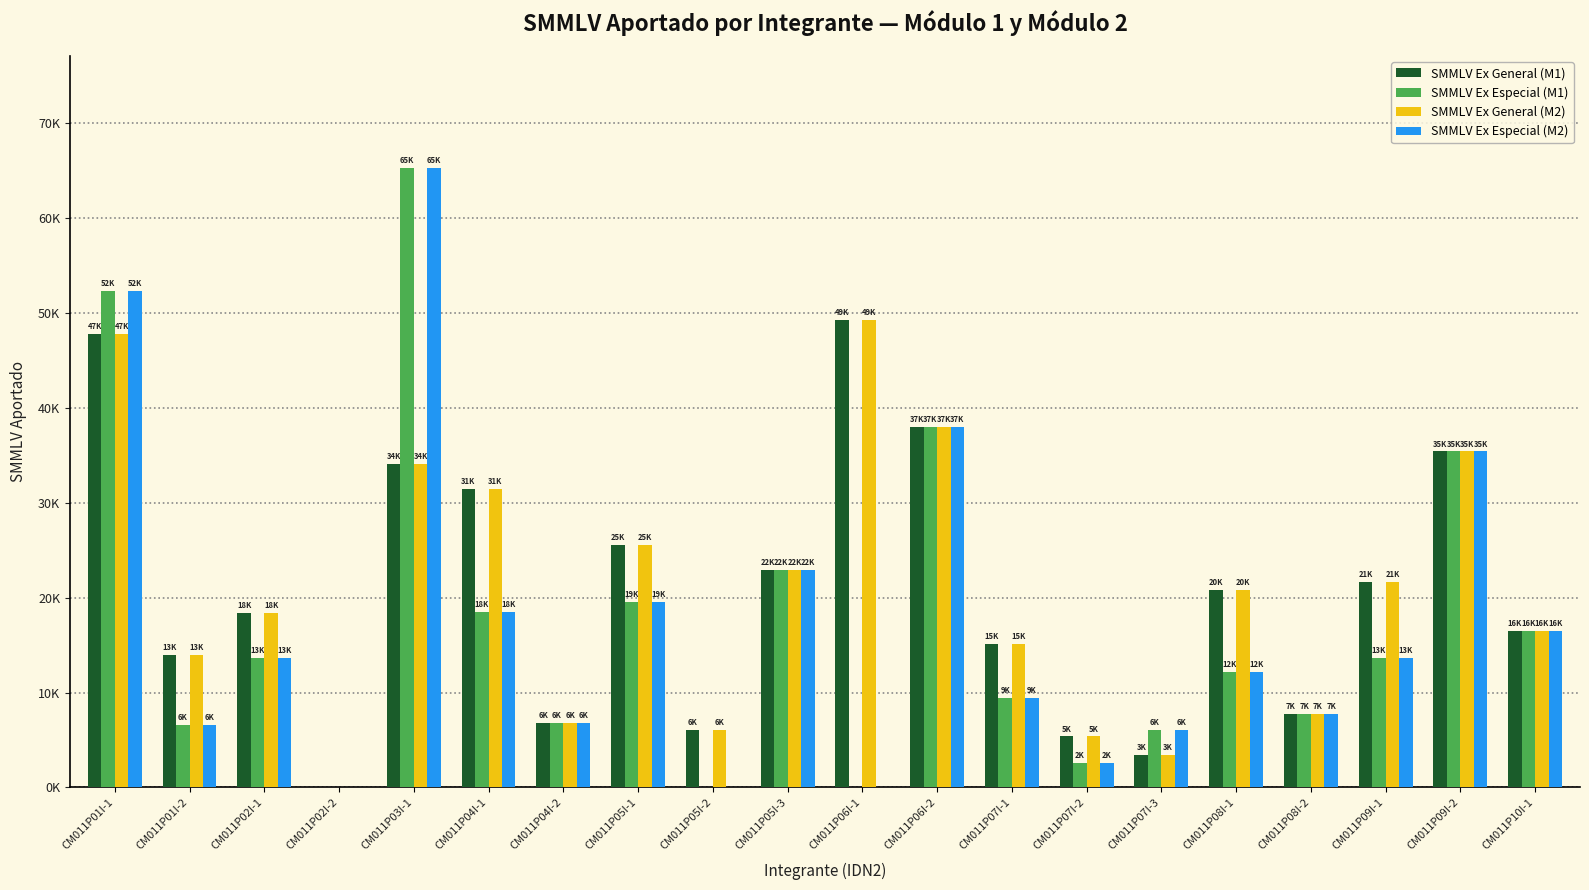

Reading right to left, extract all data points from this chart.

SMMLV Ex General (M1): CM011P10I-1=16504	CM011P09I-2=35407	CM011P09I-1=21609	CM011P08I-2=7746	CM011P08I-1=20844	CM011P07I-3=3421	CM011P07I-2=5379	CM011P07I-1=15084	CM011P06I-2=37985	CM011P06I-1=49270	CM011P05I-3=22958	CM011P05I-2=6021	CM011P05I-1=25577	CM011P04I-2=6783	CM011P04I-1=31416	CM011P03I-1=34123	CM011P02I-2=0	CM011P02I-1=18402	CM011P01I-2=13960	CM011P01I-1=47768
SMMLV Ex Especial (M1): CM011P10I-1=16504	CM011P09I-2=35407	CM011P09I-1=13669	CM011P08I-2=7746	CM011P08I-1=12185	CM011P07I-3=6020	CM011P07I-2=2606	CM011P07I-1=9442	CM011P06I-2=37985	CM011P06I-1=0	CM011P05I-3=22958	CM011P05I-2=0	CM011P05I-1=19556	CM011P04I-2=6783	CM011P04I-1=18514	CM011P03I-1=65318	CM011P02I-2=0	CM011P02I-1=13604	CM011P01I-2=6617	CM011P01I-1=52333
SMMLV Ex General (M2): CM011P10I-1=16504	CM011P09I-2=35407	CM011P09I-1=21609	CM011P08I-2=7746	CM011P08I-1=20844	CM011P07I-3=3421	CM011P07I-2=5379	CM011P07I-1=15084	CM011P06I-2=37985	CM011P06I-1=49270	CM011P05I-3=22958	CM011P05I-2=6021	CM011P05I-1=25577	CM011P04I-2=6783	CM011P04I-1=31416	CM011P03I-1=34123	CM011P02I-2=0	CM011P02I-1=18402	CM011P01I-2=13960	CM011P01I-1=47768
SMMLV Ex Especial (M2): CM011P10I-1=16504	CM011P09I-2=35407	CM011P09I-1=13669	CM011P08I-2=7746	CM011P08I-1=12185	CM011P07I-3=6020	CM011P07I-2=2606	CM011P07I-1=9442	CM011P06I-2=37985	CM011P06I-1=0	CM011P05I-3=22958	CM011P05I-2=0	CM011P05I-1=19556	CM011P04I-2=6783	CM011P04I-1=18514	CM011P03I-1=65318	CM011P02I-2=0	CM011P02I-1=13604	CM011P01I-2=6617	CM011P01I-1=52333